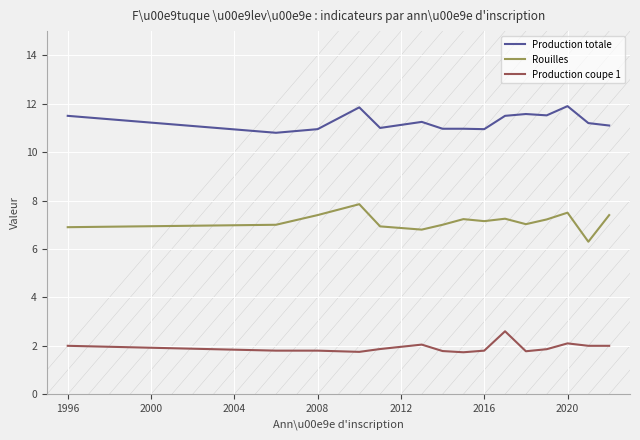

True or false: Production totale and Rouilles cross at least once.

False